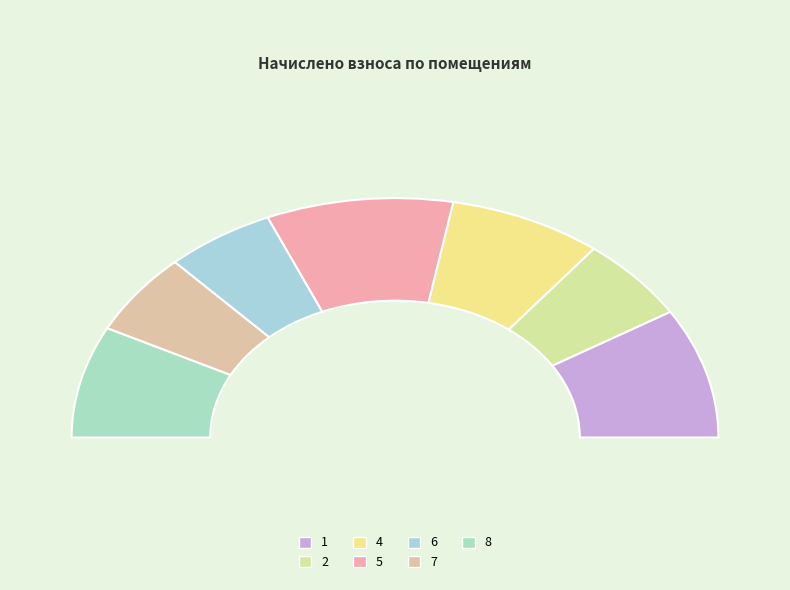

What is the ratio of the value at 5 to the value at 1?

1.1